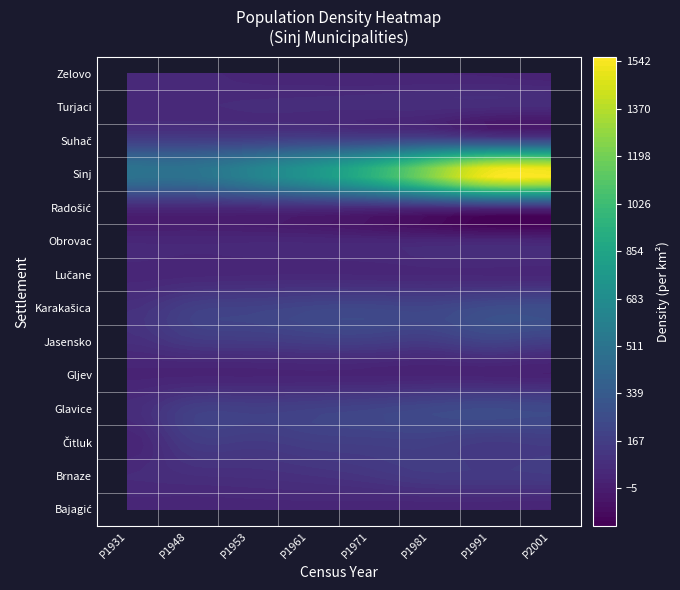

Count the number of categories in the chart.

8